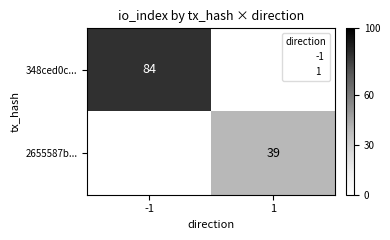

The 348ced0c... series shows 84 at -1. True or false?

True